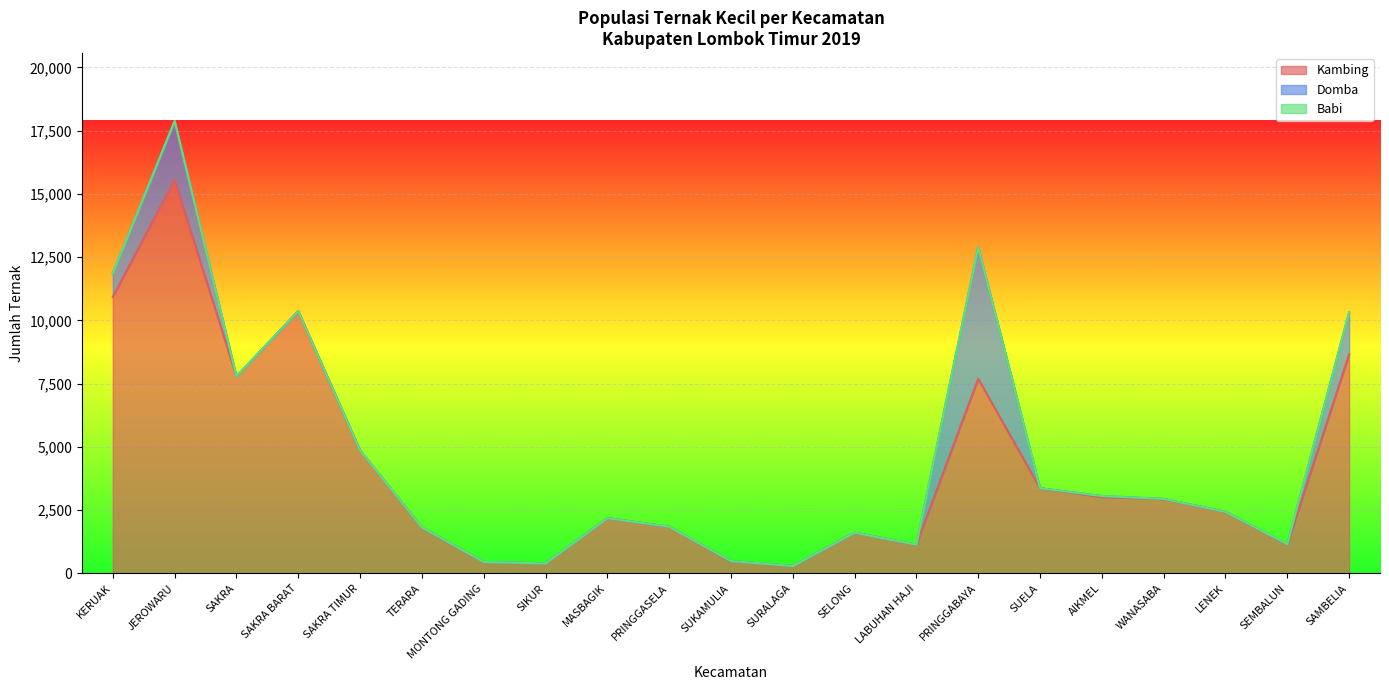

How many lines are shown in the chart?

3